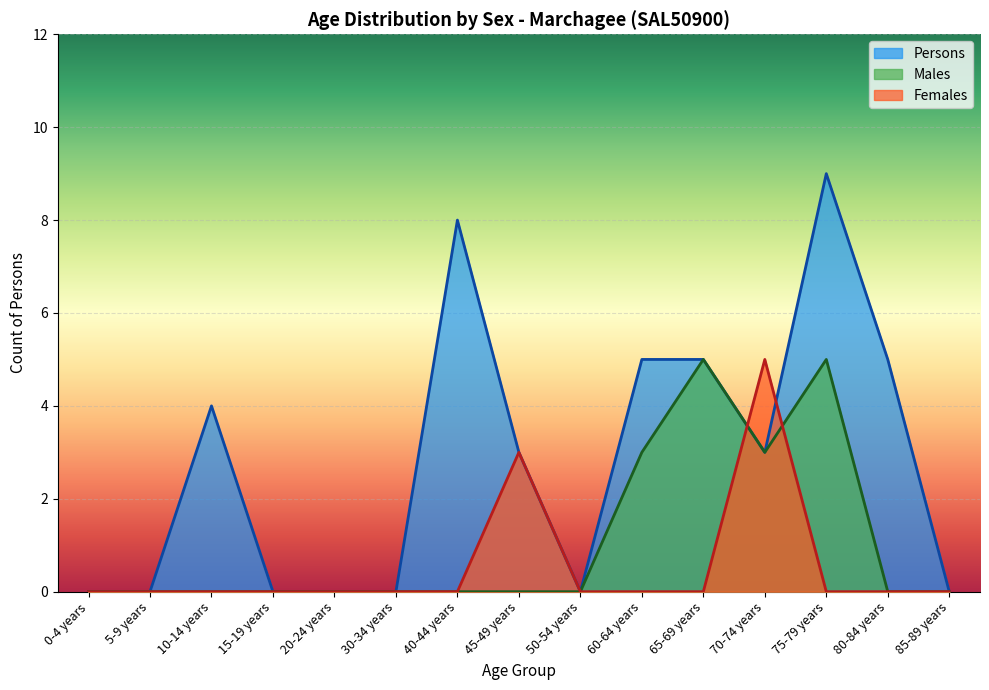

Rank the series by their maximum value, from highest to lowest.

Persons, Males, Females